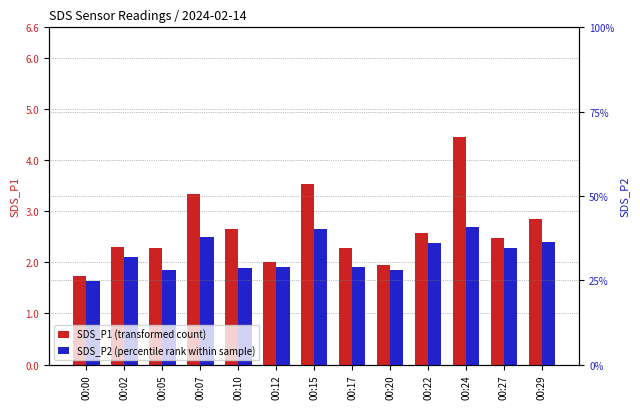

Reading left to right, list all the values displayed in this chart.

SDS_P1 (transformed count): 1.7	2.3	2.3	3.3	2.6	2.0	3.5	2.3	1.9	2.6	4.5	2.5	2.9
SDS_P2 (percentile rank within sample): 1.6	2.1	1.9	2.5	1.9	1.9	2.6	1.9	1.9	2.4	2.7	2.3	2.4